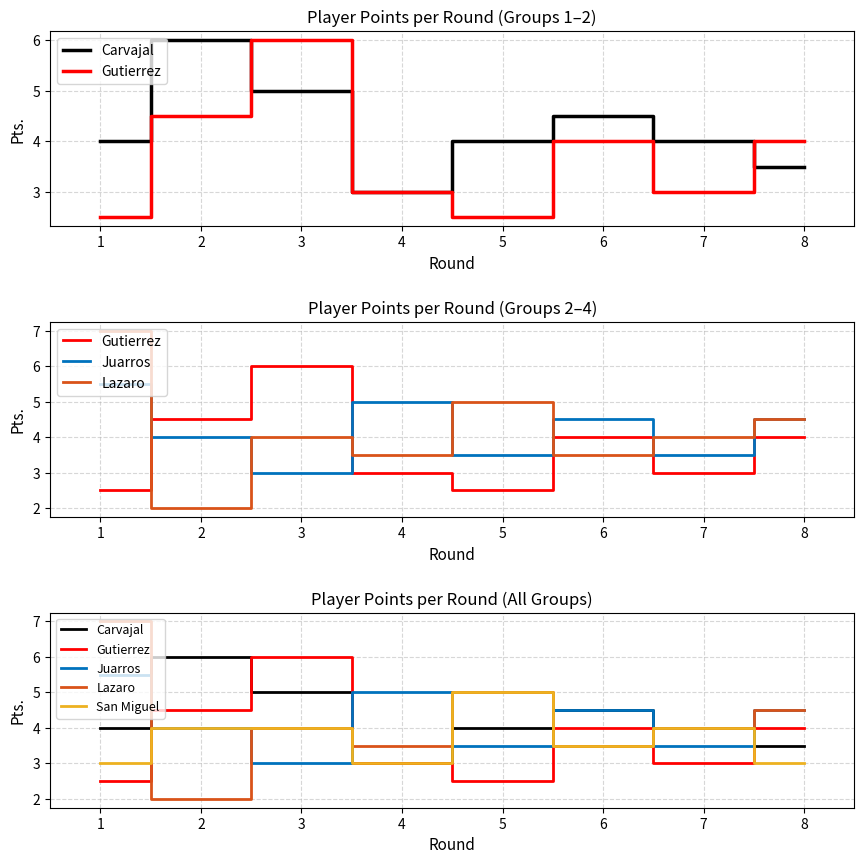

What is the greatest value displayed?

7.0